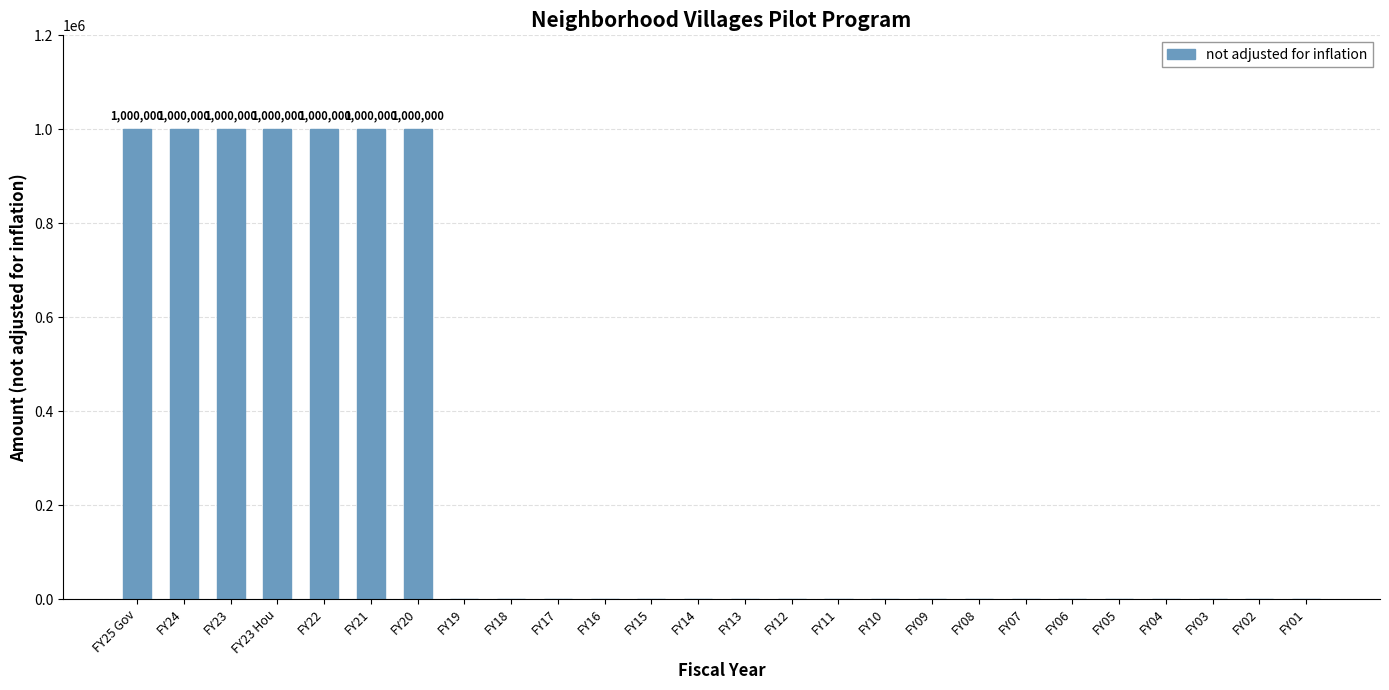

The value at FY04 is 0. True or false?

True